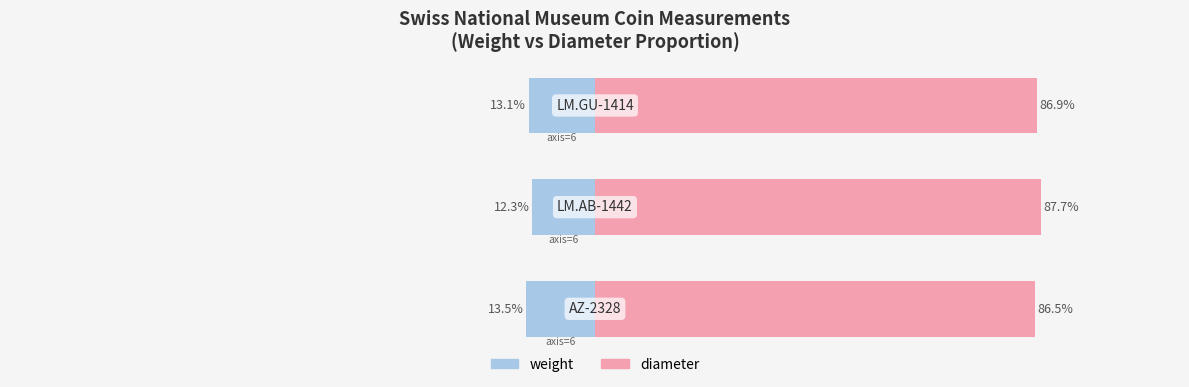

The weight series shows -23.0 at 2. True or false?

False